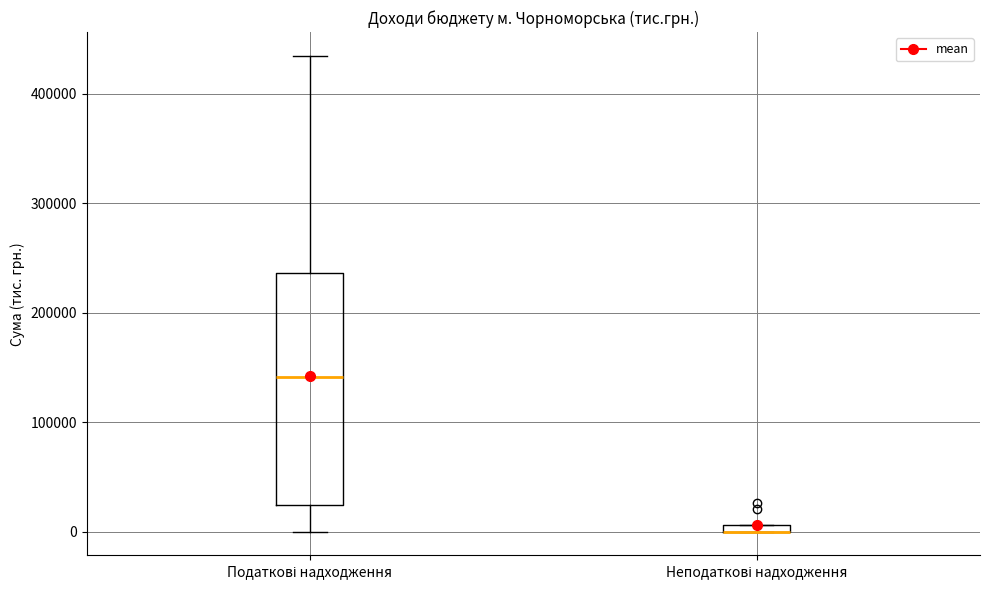

Where does the median line of the box for Податкові надходження sit on the y-axis? The values are not printed on the chart, so give them approximately, as read against the axis.

140000